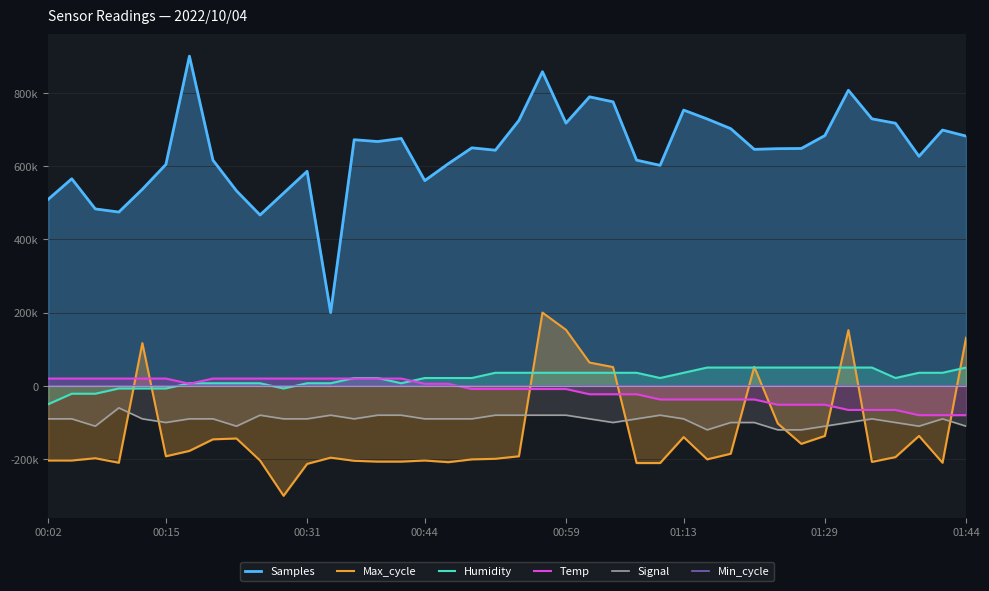

What is the sum of all Max_cycle values?

-5181047.8